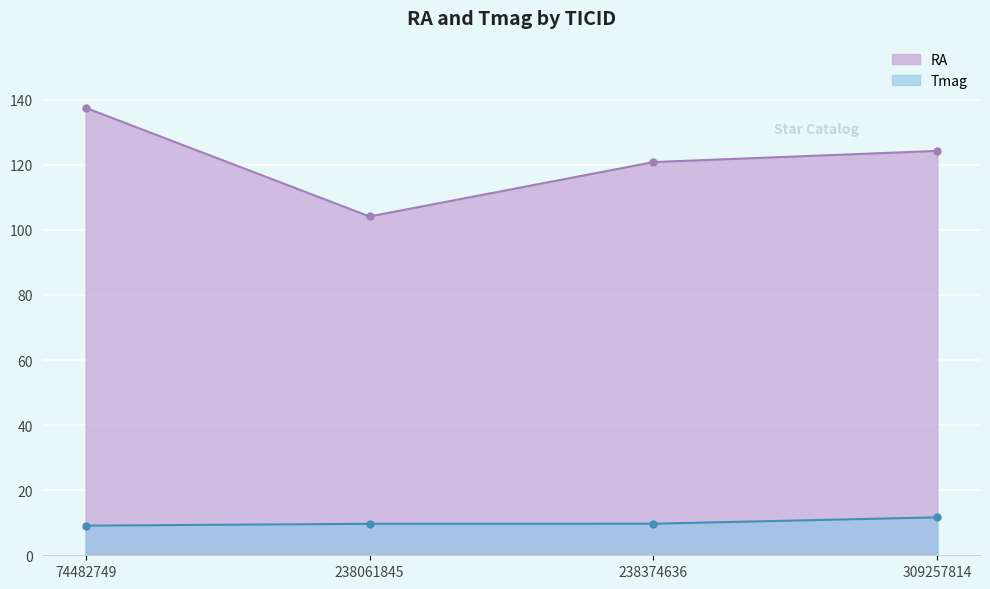

Which category has the lowest value in the Tmag series?

74482749